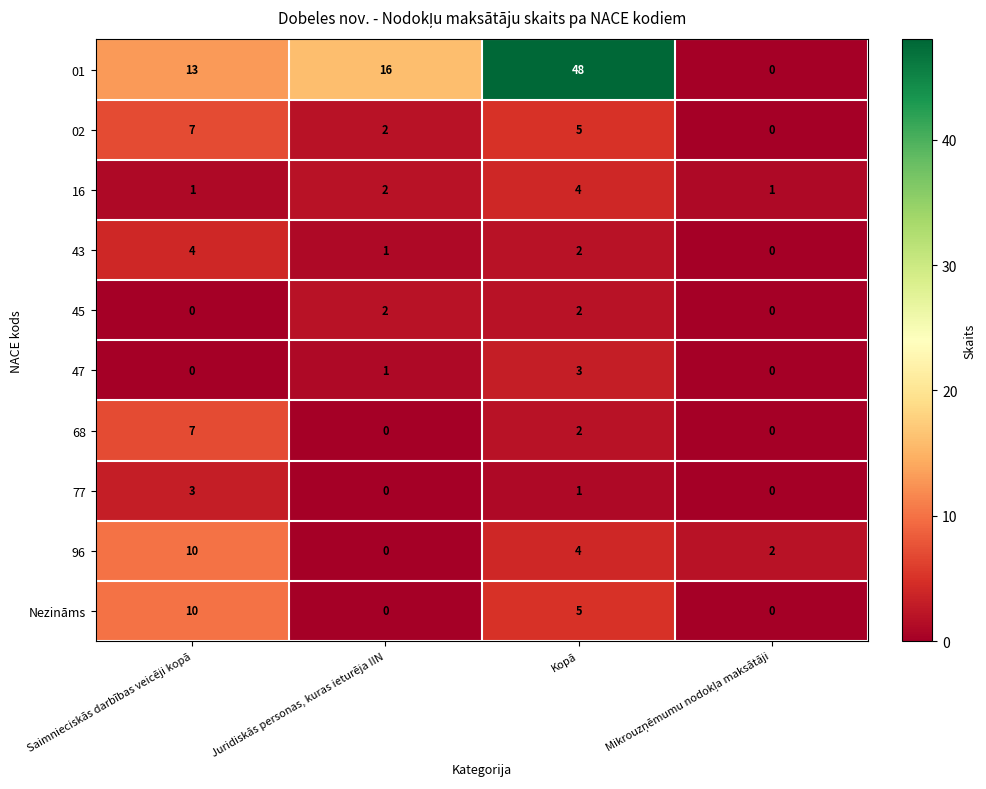

What is the difference between the maximum and second lowest values in the 43 series?

3